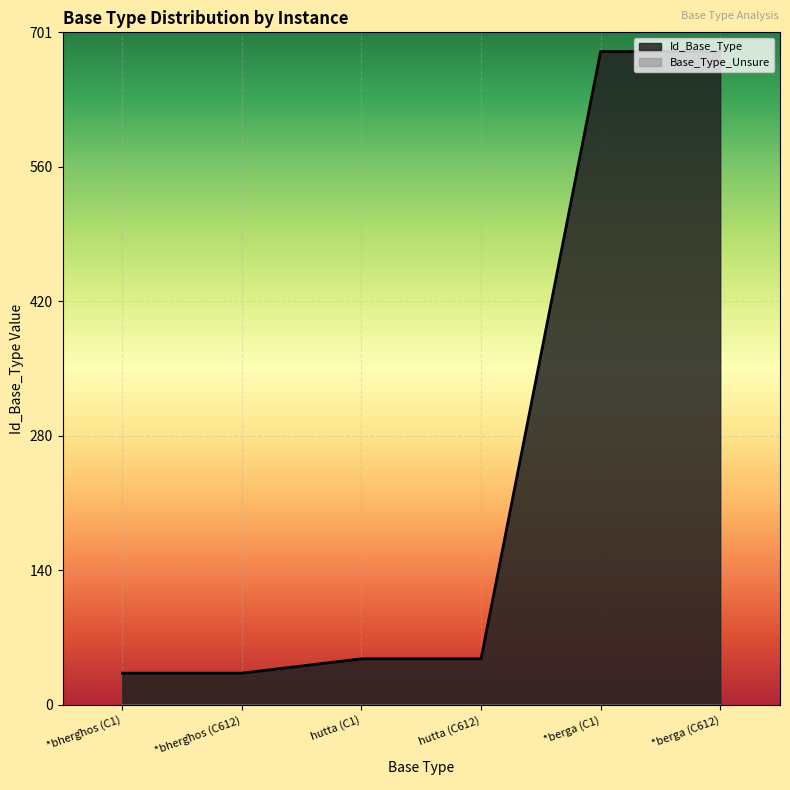

What is the greatest value displayed?

681